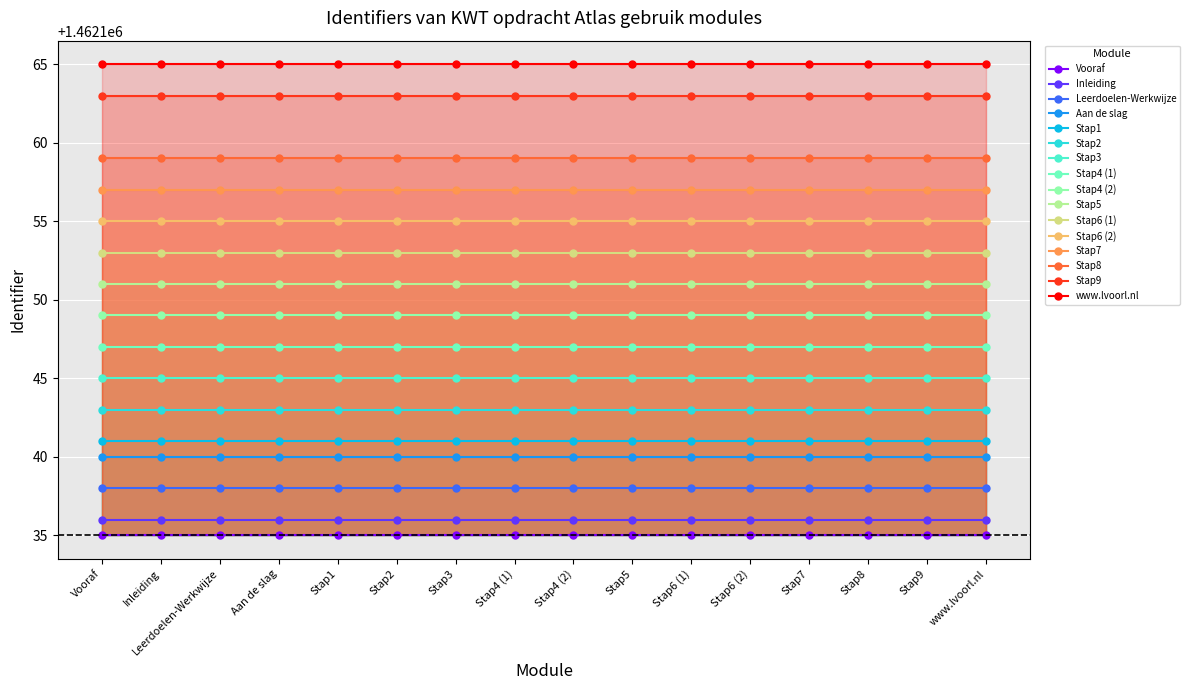

The value at Inleiding is 1462136. True or false?

True